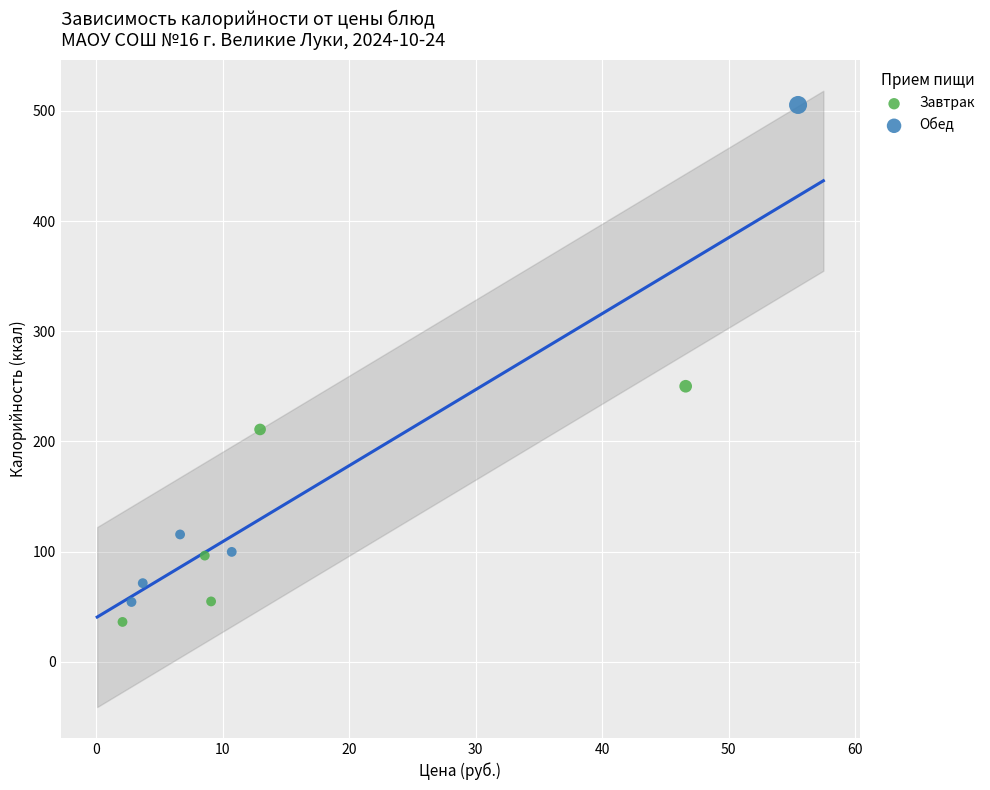

Which series contains the highest Y value?

Обед